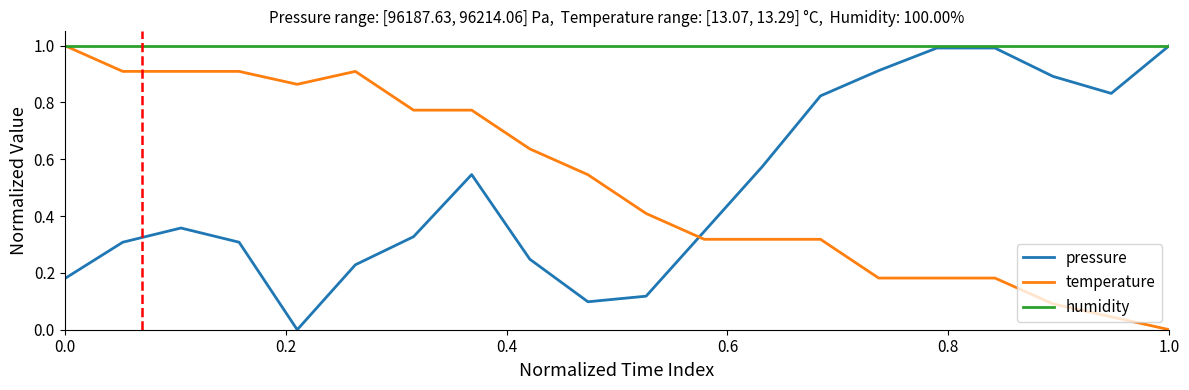

What is the sum of all pressure values?

10.1